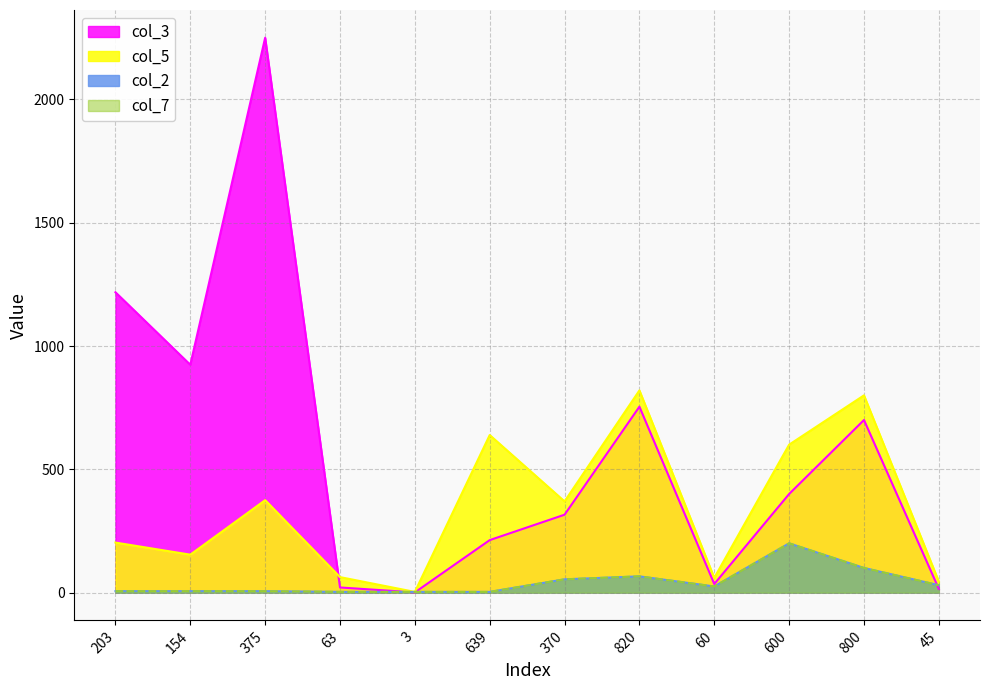

The col_7 series shows 1 at 639. True or false?

False